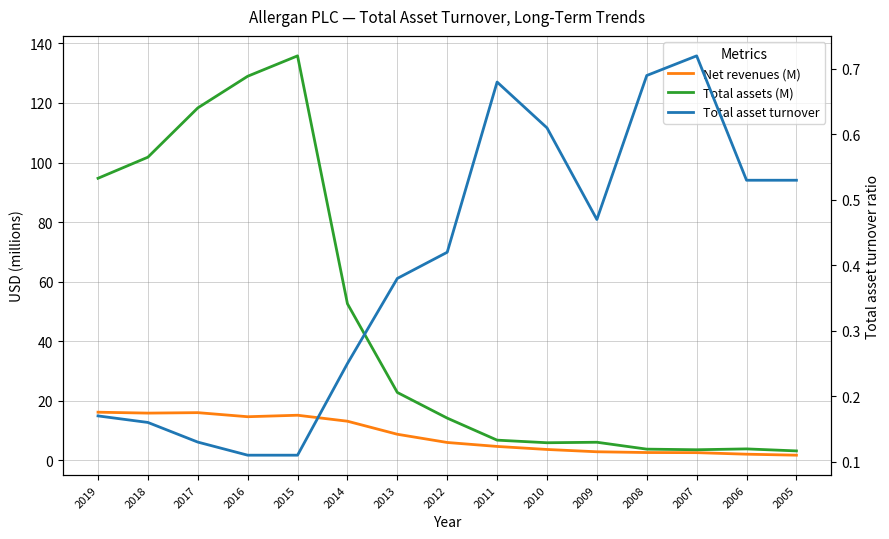

Reading left to right, extract all data points from this chart.

Net revenues (M): 2019=16.1	2018=15.8	2017=15.9	2016=14.6	2015=15.1	2014=13.1	2013=8.7	2012=5.9	2011=4.6	2010=3.6	2009=2.8	2008=2.5	2007=2.5	2006=2.0	2005=1.6
Total assets (M): 2019=94.7	2018=101.8	2017=118.3	2016=129.0	2015=135.8	2014=52.5	2013=22.7	2012=14.1	2011=6.7	2010=5.8	2009=6.0	2008=3.7	2007=3.5	2006=3.8	2005=3.1
Total asset turnover: 2019=0.2	2018=0.2	2017=0.1	2016=0.1	2015=0.1	2014=0.2	2013=0.4	2012=0.4	2011=0.7	2010=0.6	2009=0.5	2008=0.7	2007=0.7	2006=0.5	2005=0.5